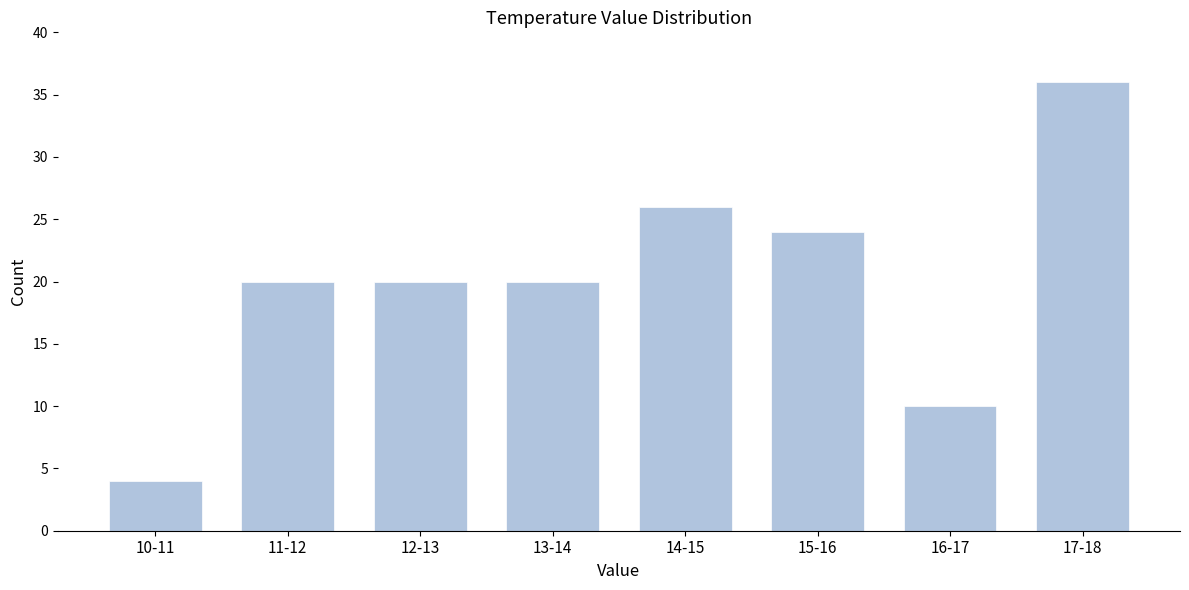

Reading left to right, extract all data points from this chart.

4	20	20	20	26	24	10	36